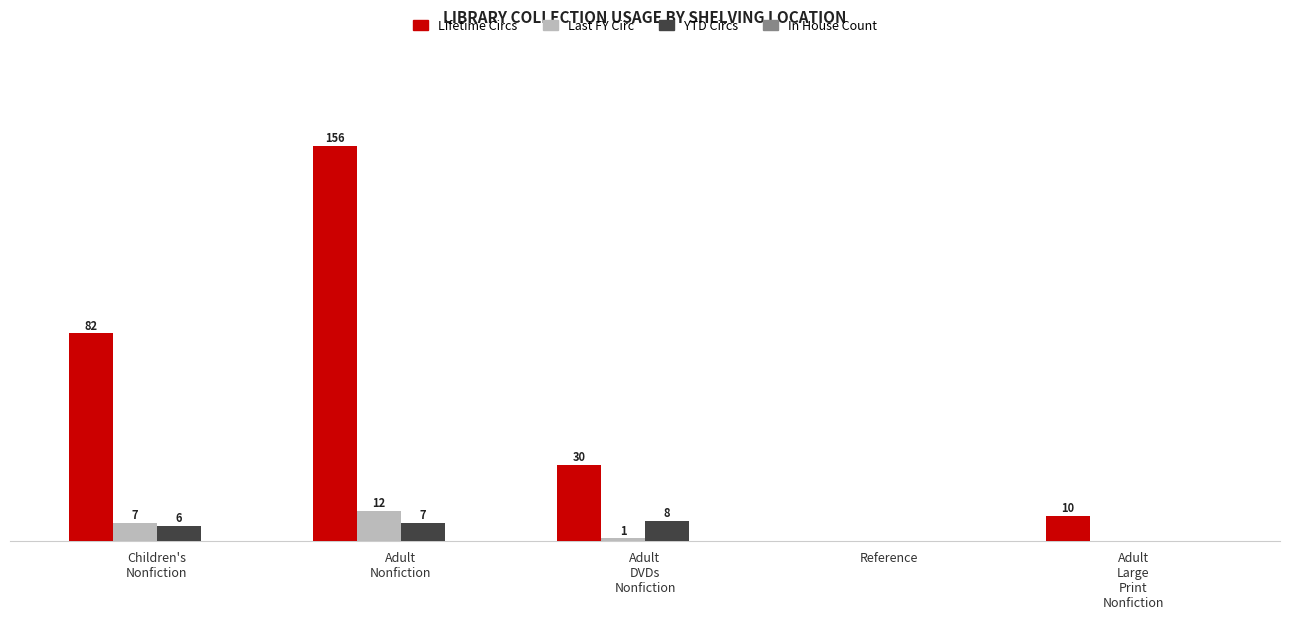

Which label corresponds to the largest value in the chart?

Adult
Nonfiction